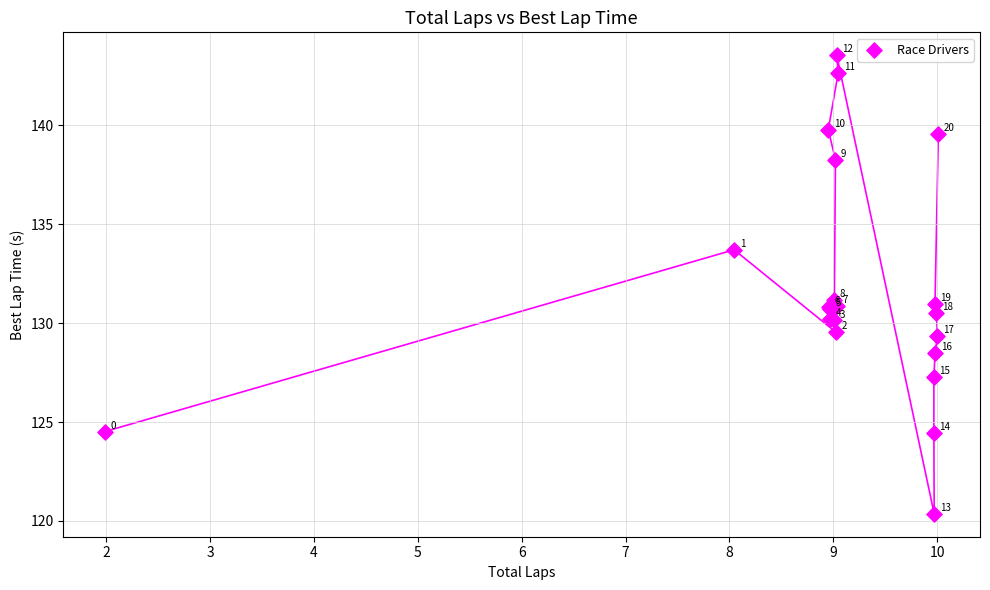

What Y value in the scatter plot is closest to 131?

131.0